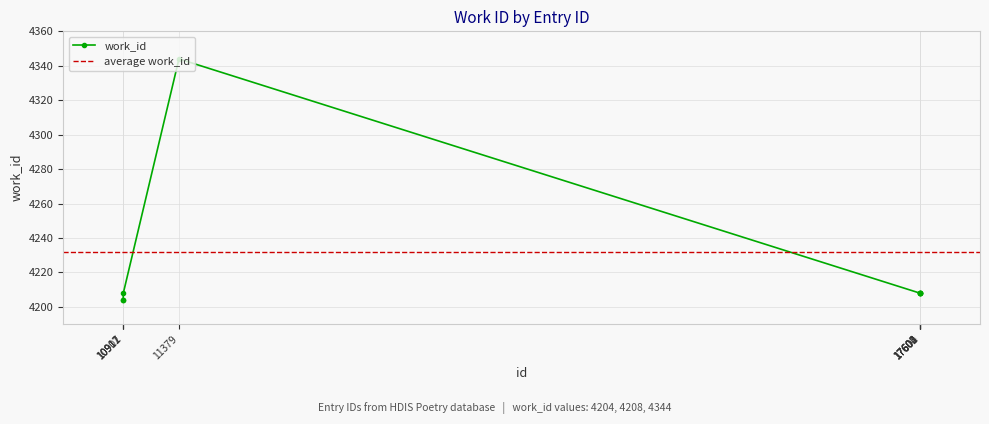

What is the difference between the second highest and minimum values?

4